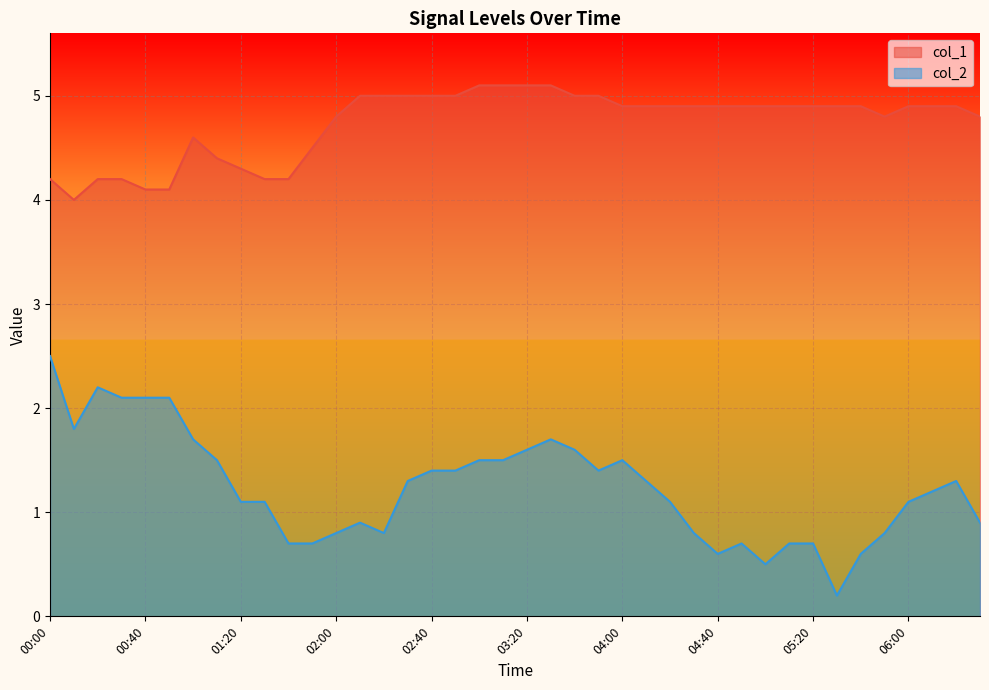

True or false: col_2 has more than 2 interior local peaks.

True